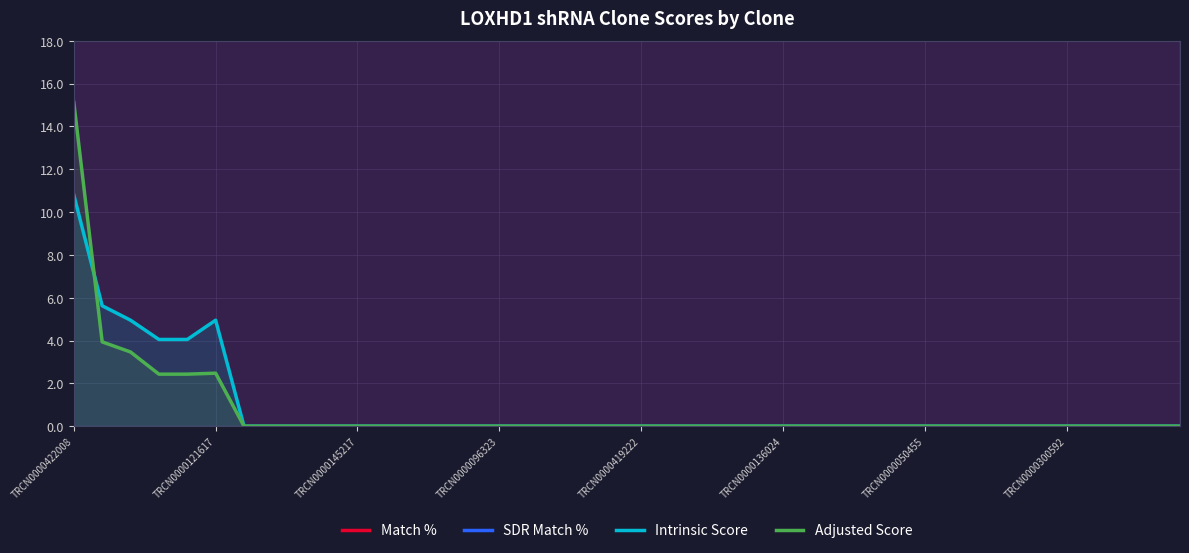

Which label corresponds to the largest value in the chart?

TRCN0000422008